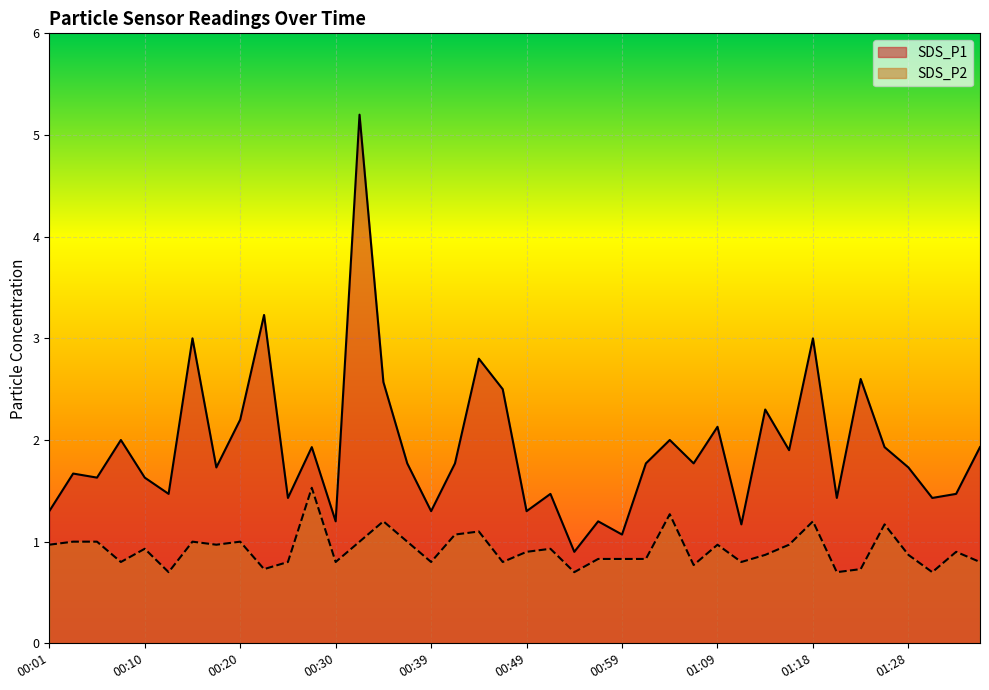

True or false: SDS_P2 and SDS_P1 cross at least once.

False